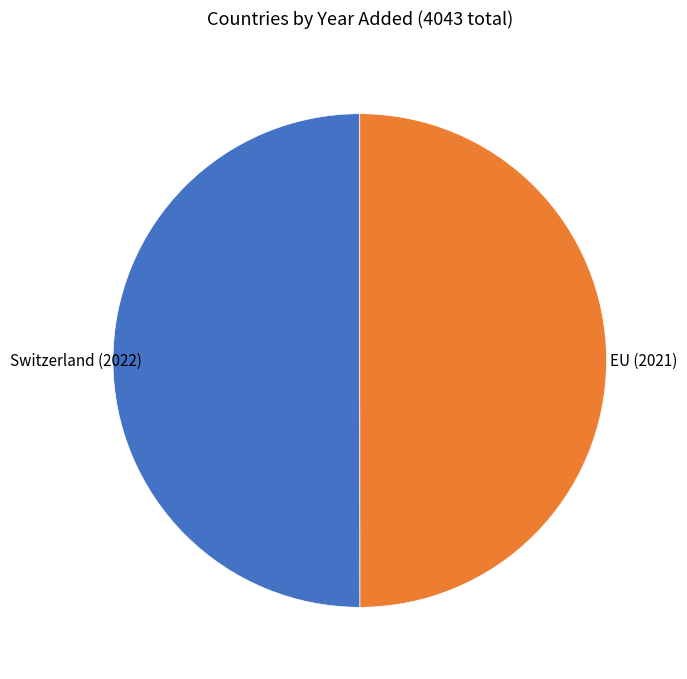

How many segments does this pie chart have?

2